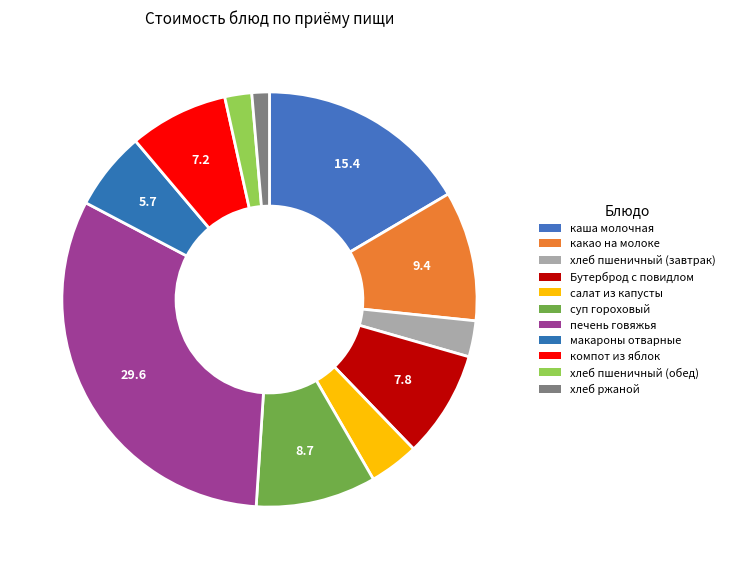

Rank the categories by value from lowest to highest.

хлеб ржаной, хлеб пшеничный (обед), хлеб пшеничный (завтрак), салат из капусты, макароны отварные, компот из яблок, Бутерброд с повидлом, суп гороховый, какао на молоке, каша молочная, печень говяжья